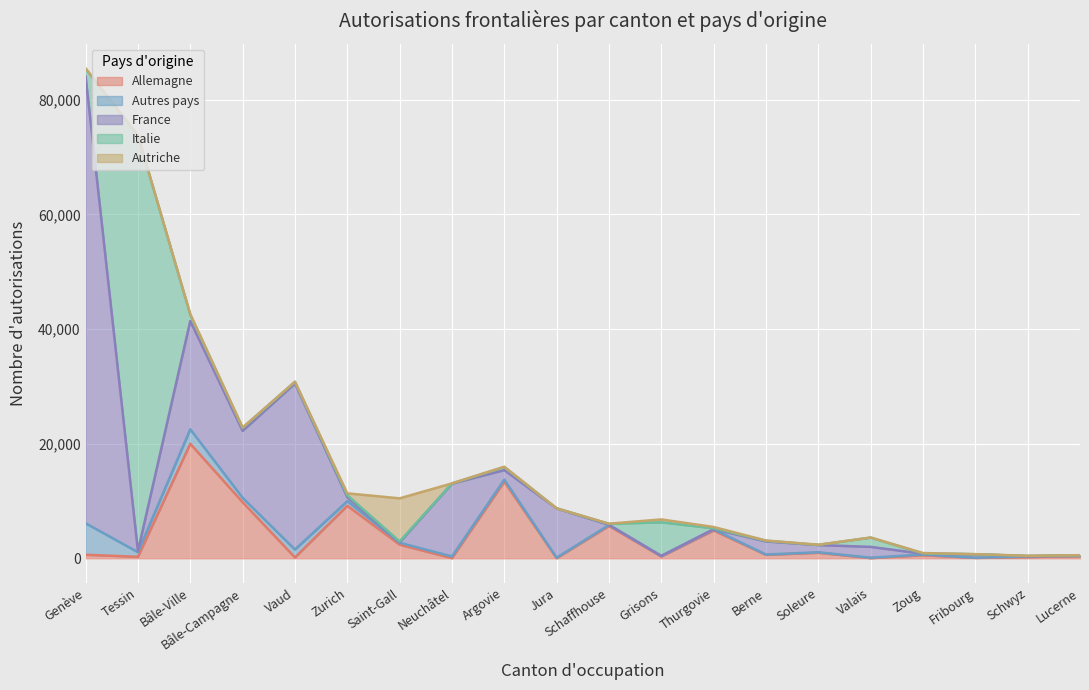

How many interior local valleys does the Autriche series have?

5